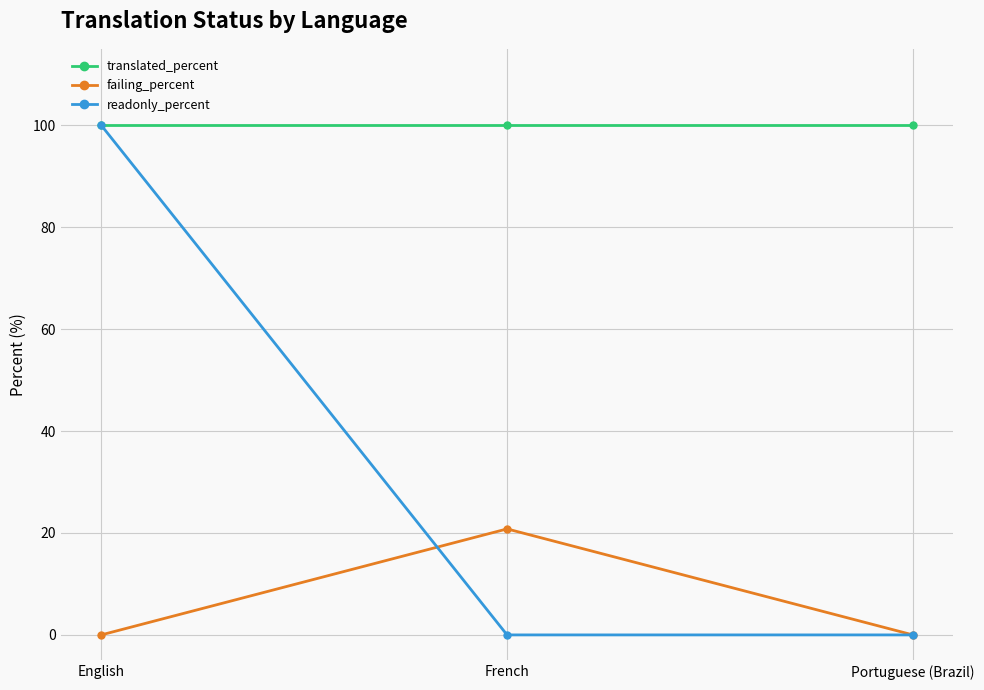

Which series changed the most between English and Portuguese (Brazil)?

readonly_percent